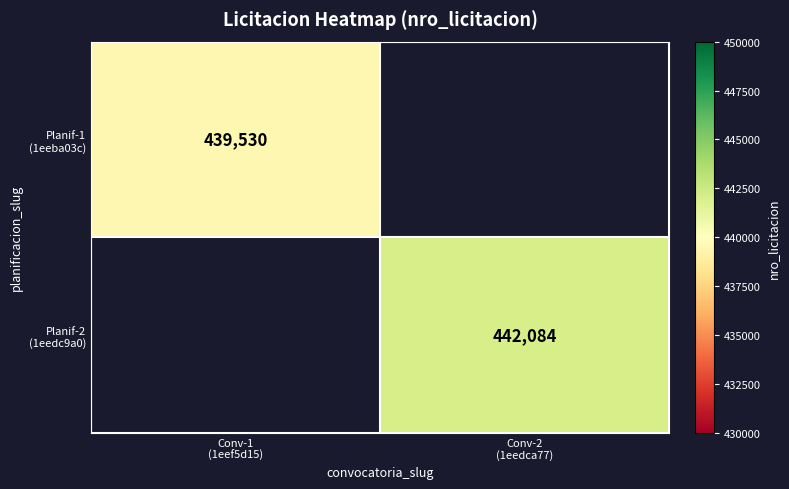

At how many categories does at least one series exceed 441573?

1